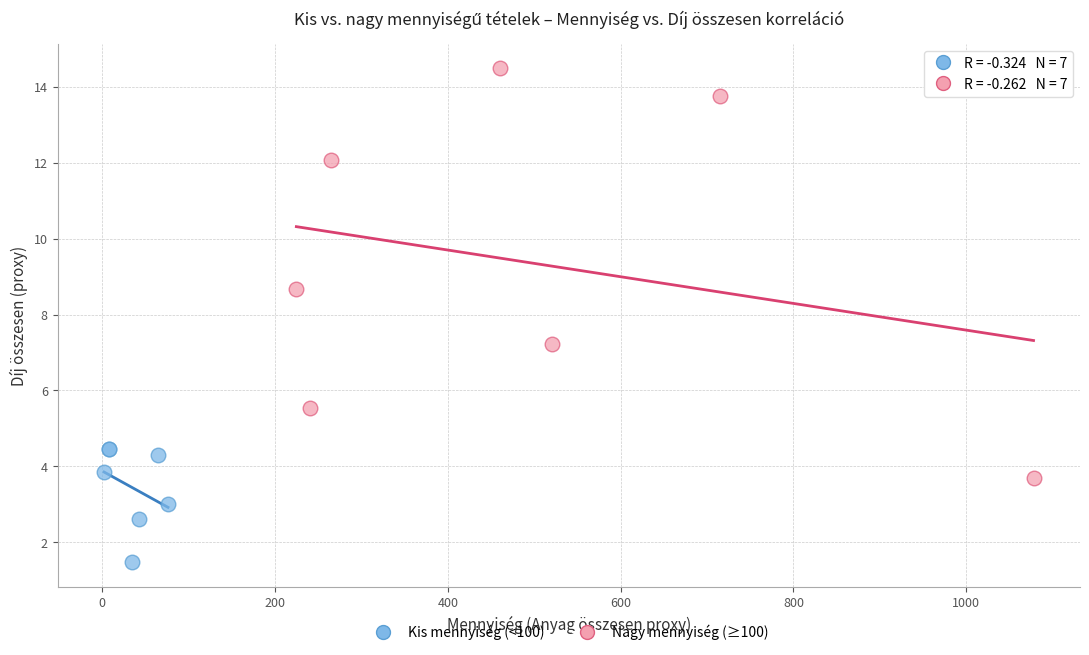

Which series contains the highest Y value?

Nagy mennyiség (≥100)